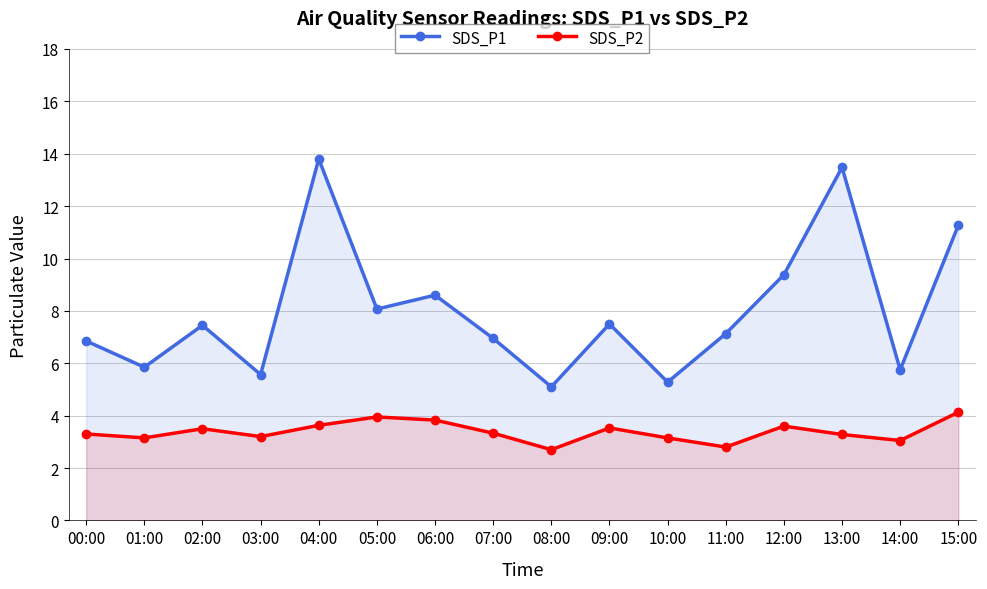

Which has a higher value, 04:00 or 10:00?

04:00